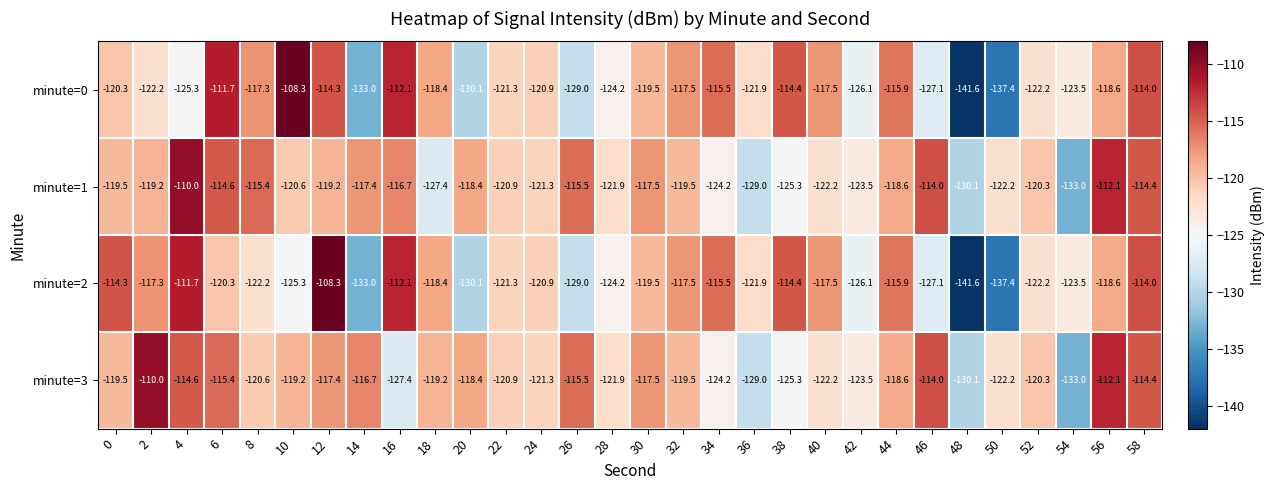

Which series changed the most between 0 and 48?

minute=2